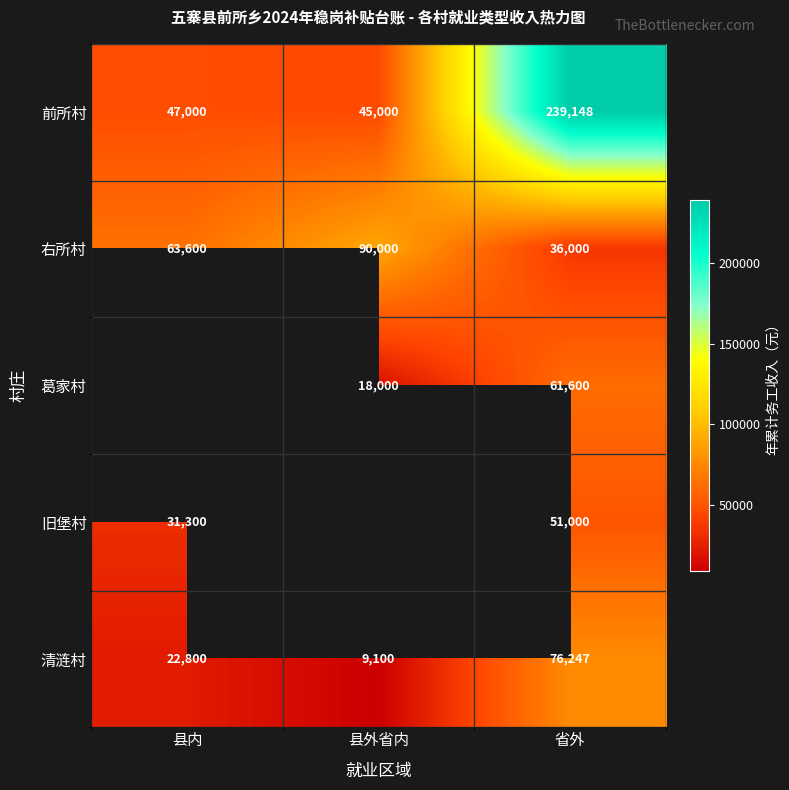

True or false: 旧堡村 has a value of 76923 at 省外.

False